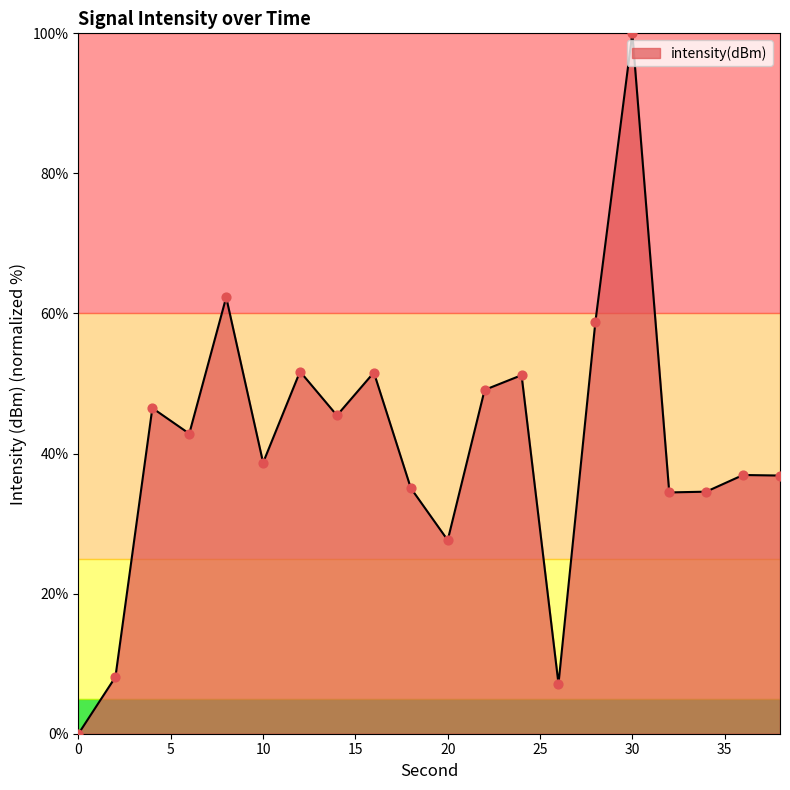

What is the greatest value displayed?

100.0